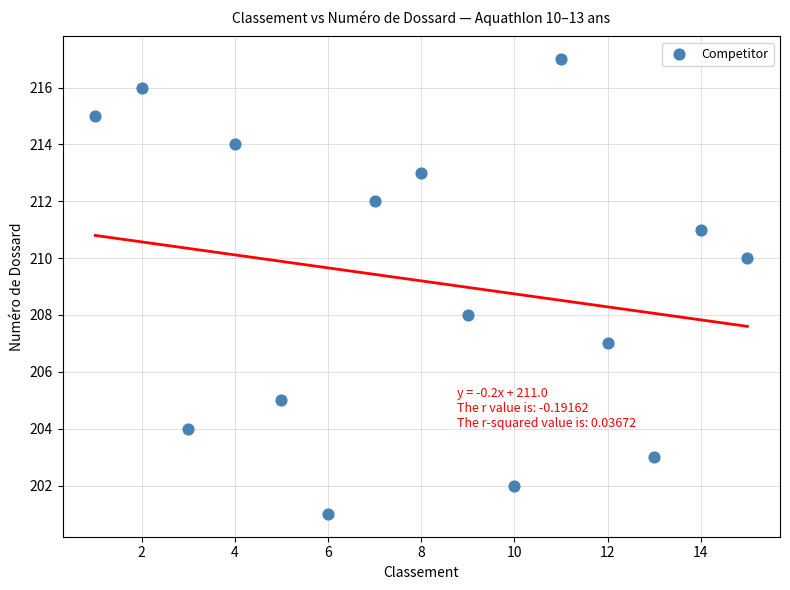

What is the range of Y values (max minus min)?

16